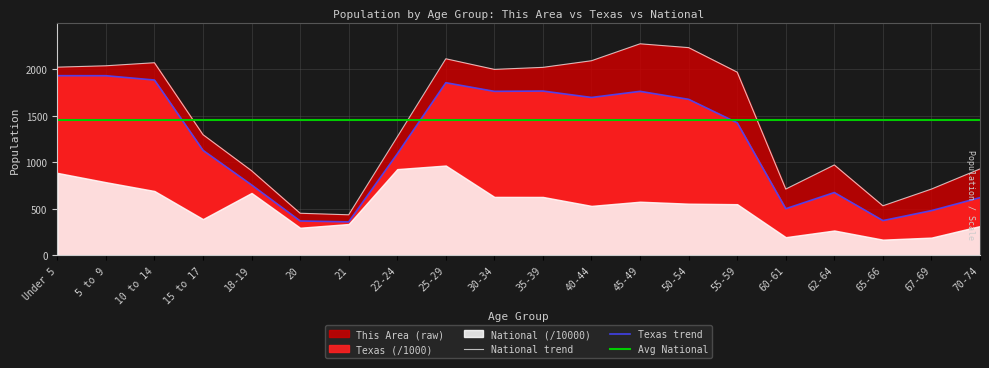

Which category has the lowest value in the Texas series?

21